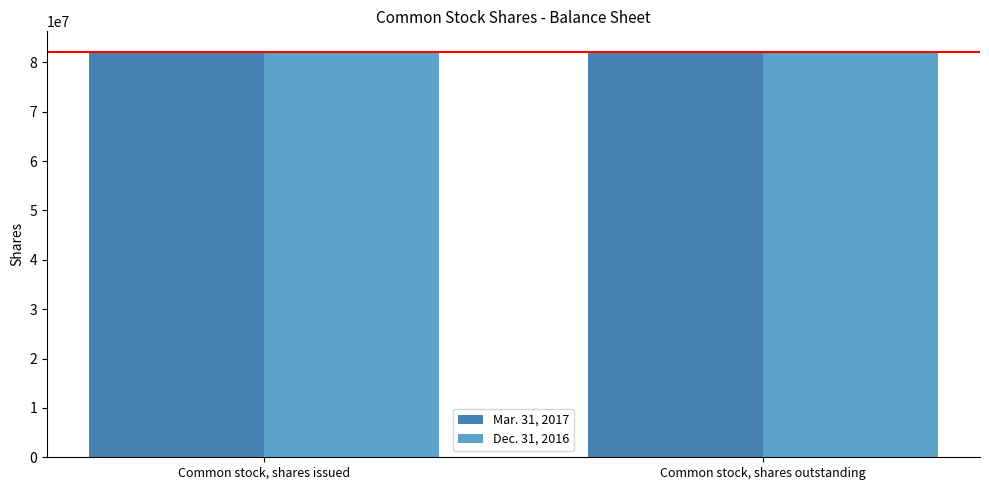

What is the label of the 2nd bar from the right?

Common stock, shares issued